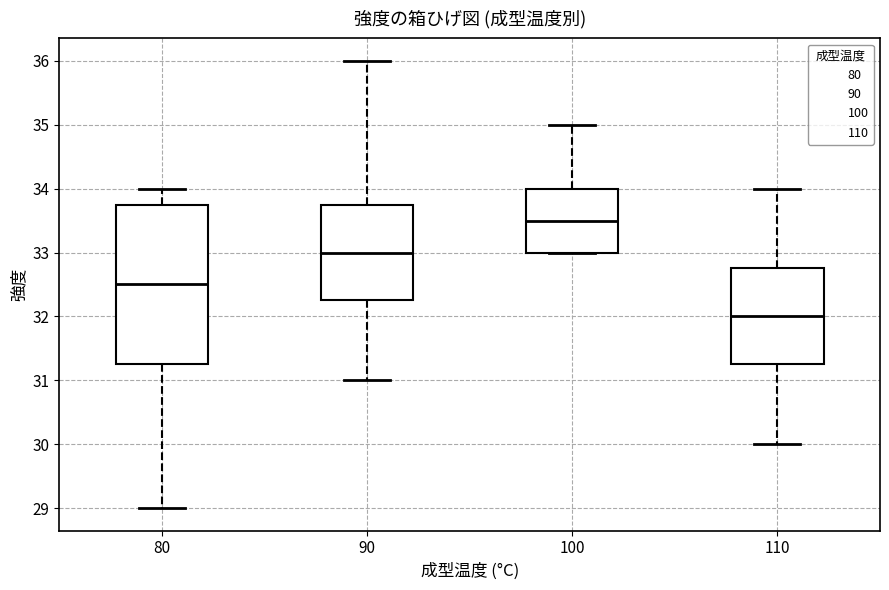

Where is the upper edge of the box at x = 90 on the y-axis? The values are not printed on the chart, so give them approximately, as read against the axis.

33.8